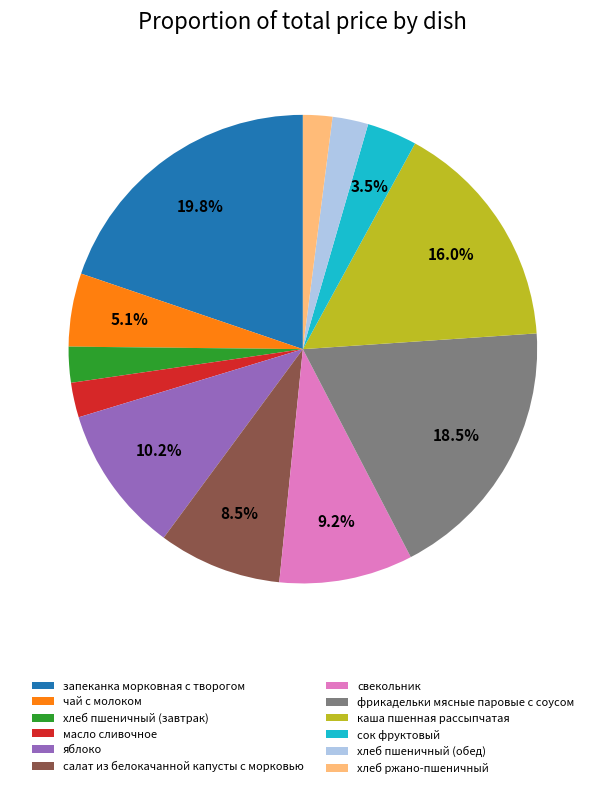

How many slices are in this pie chart?

12